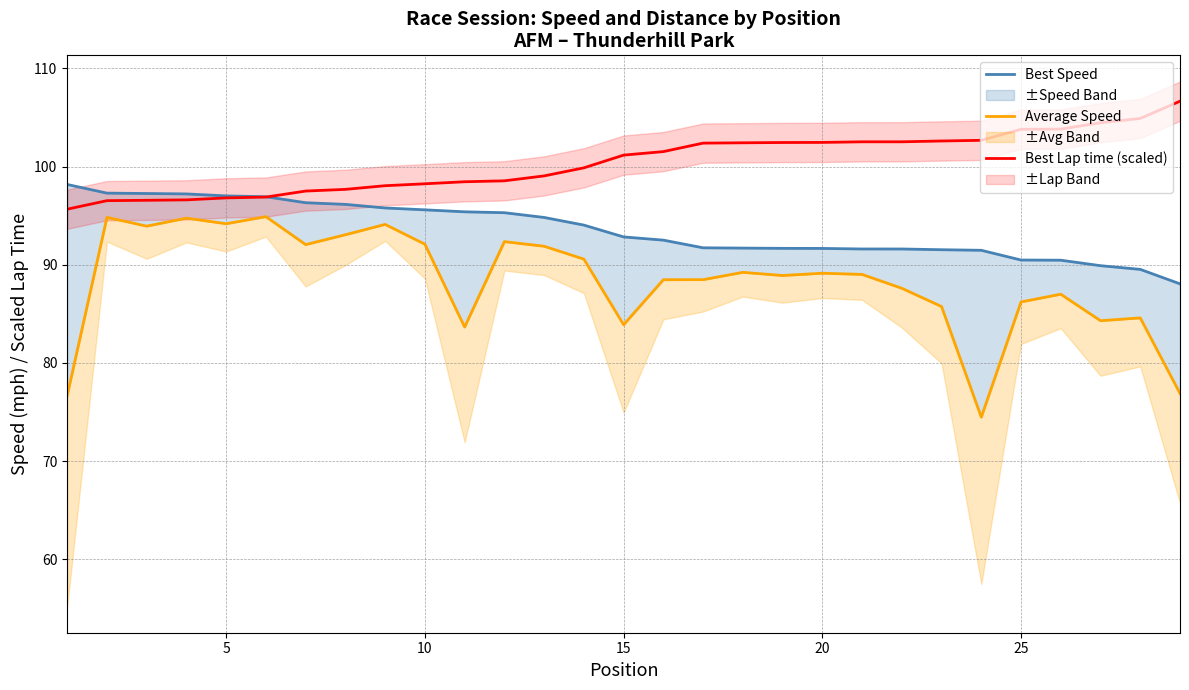

Is it true that Best Lap time (scaled) equals 130.9 at 13?

False